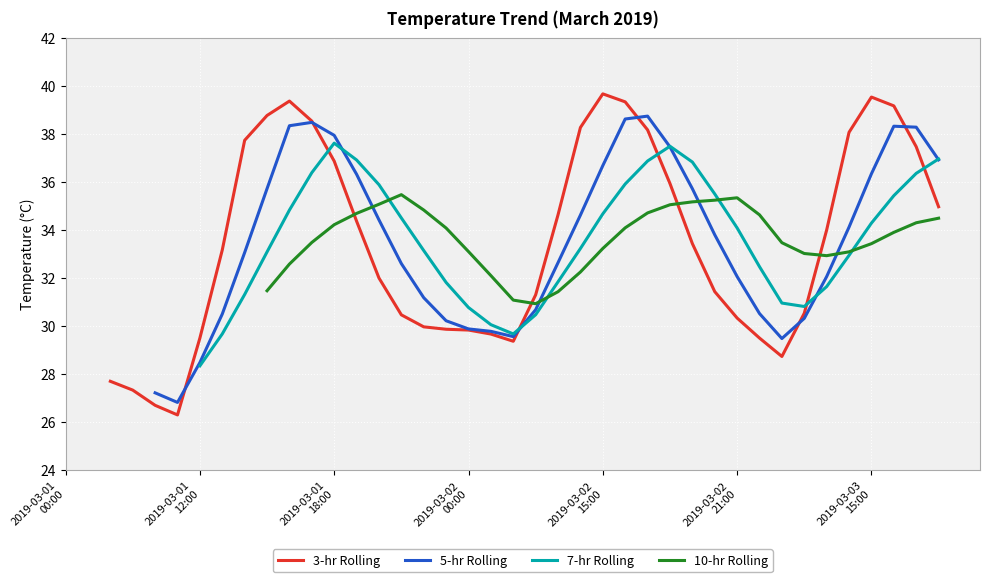

What is the maximum value for 3-hr Rolling?

39.7